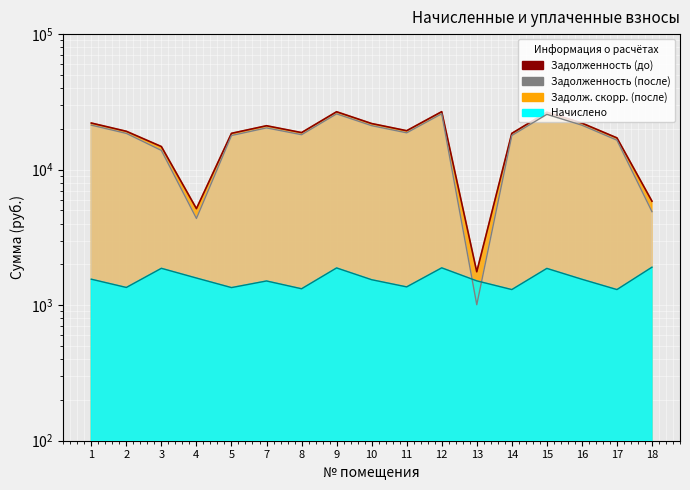

What is the value of the Начислено point at the 12th from the left?

1511.8